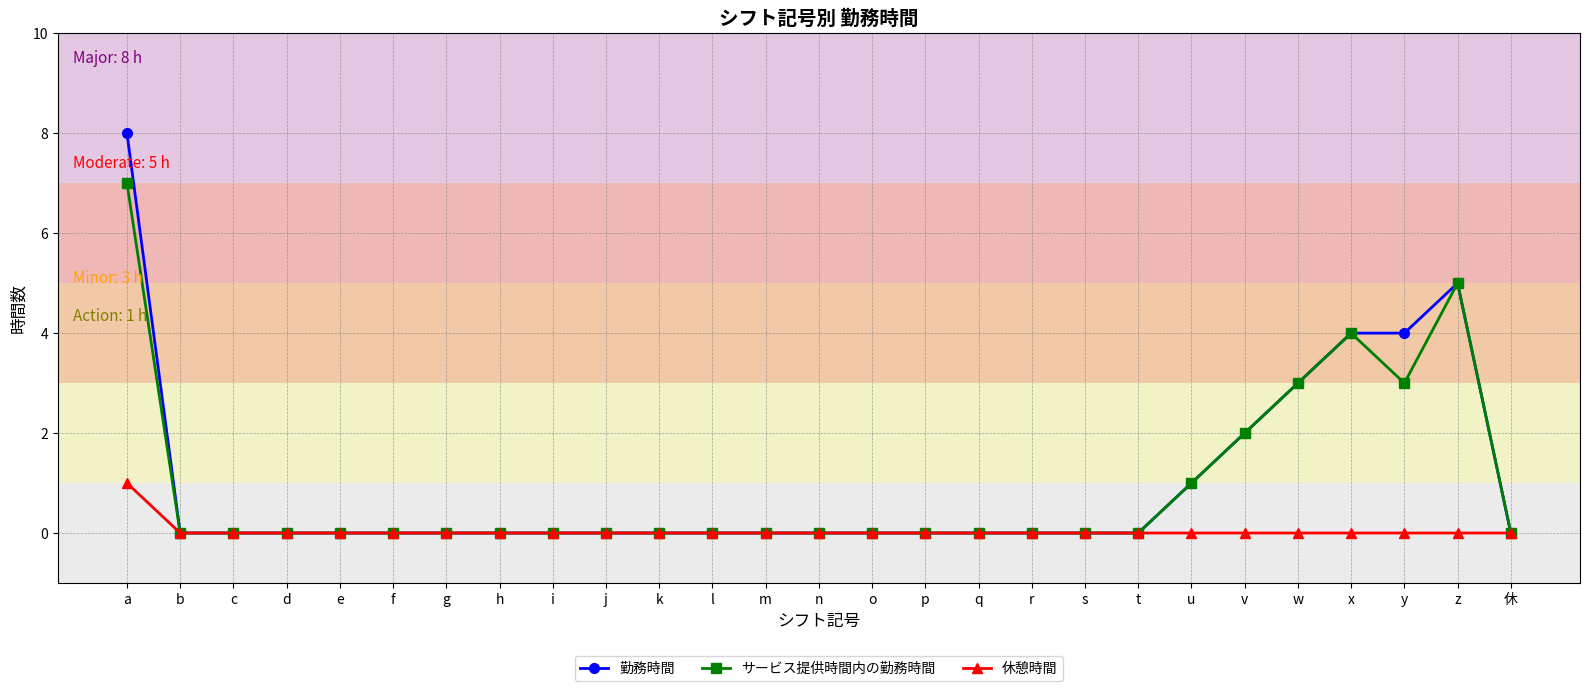

At which category is the sum across all series the highest?

a